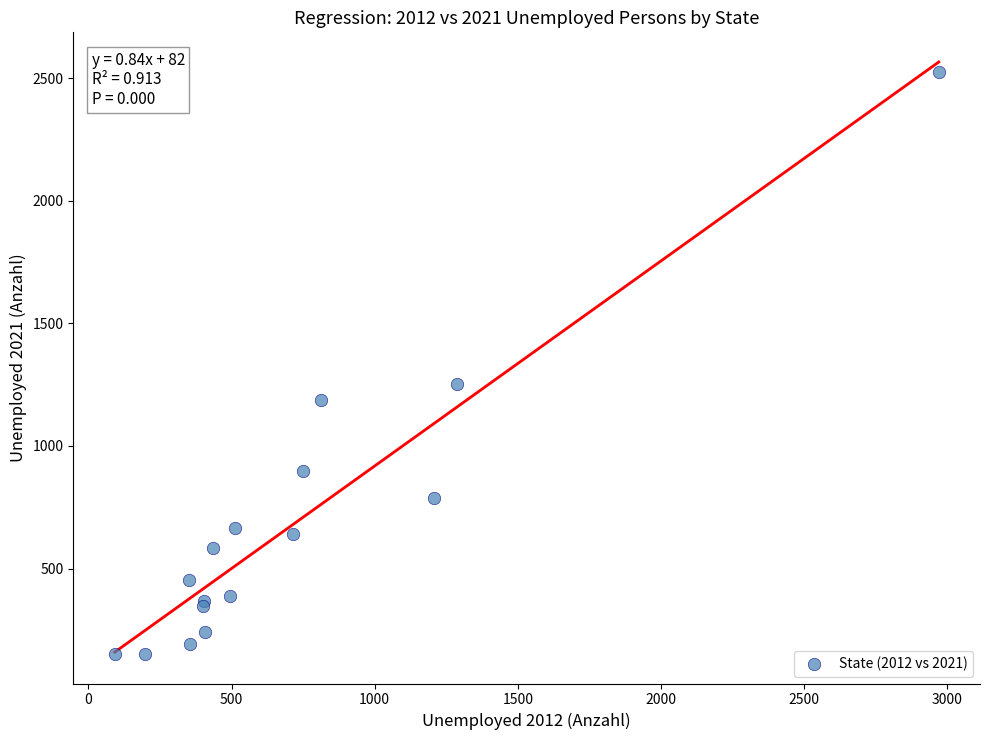

What Y value in the scatter plot is closest to 1338?

1253